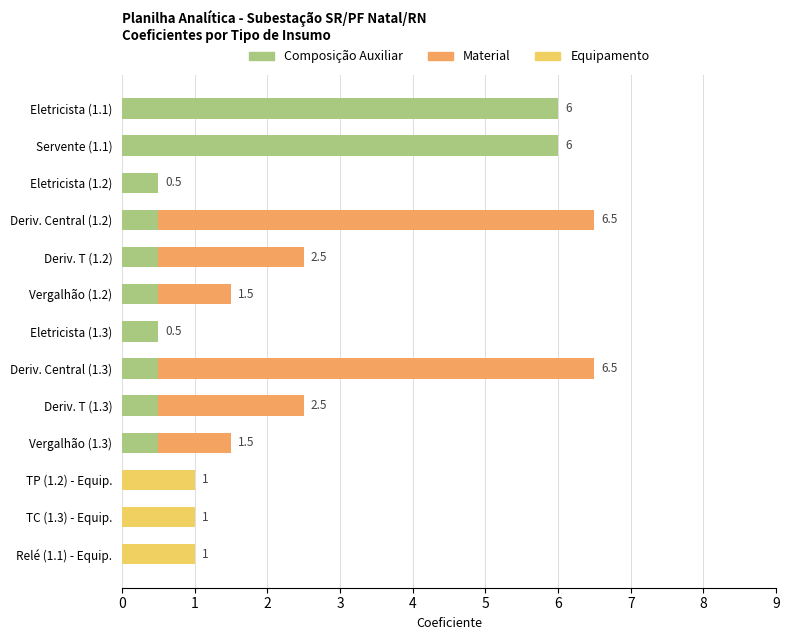

What is the total value across all series at Vergalhão (1.3)?

1.5